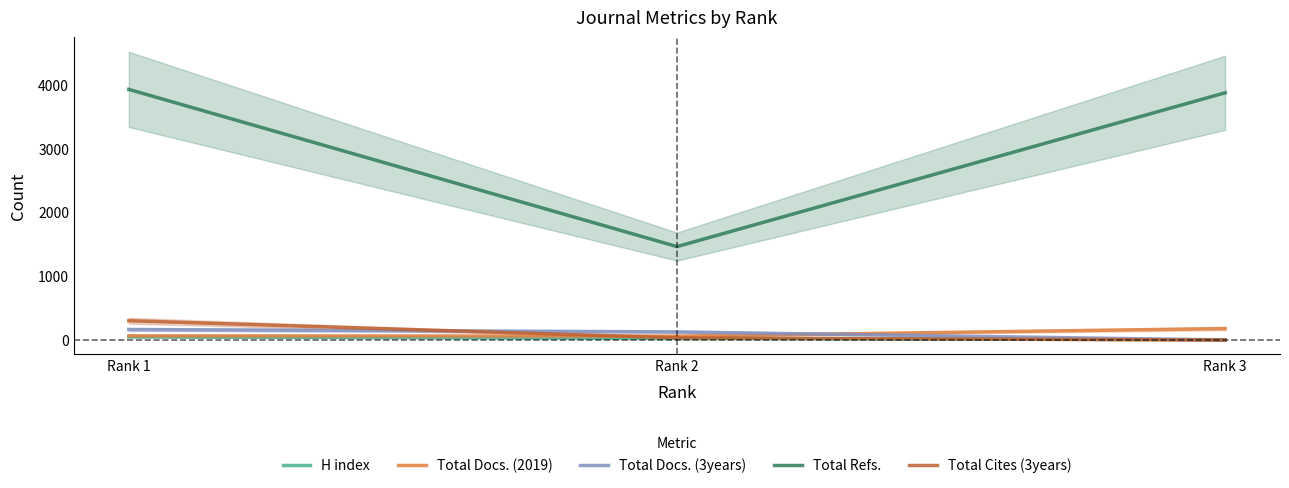

Is the value of H index at Rank 1 greater than the value of Total Docs. (2019) at Rank 1?

No